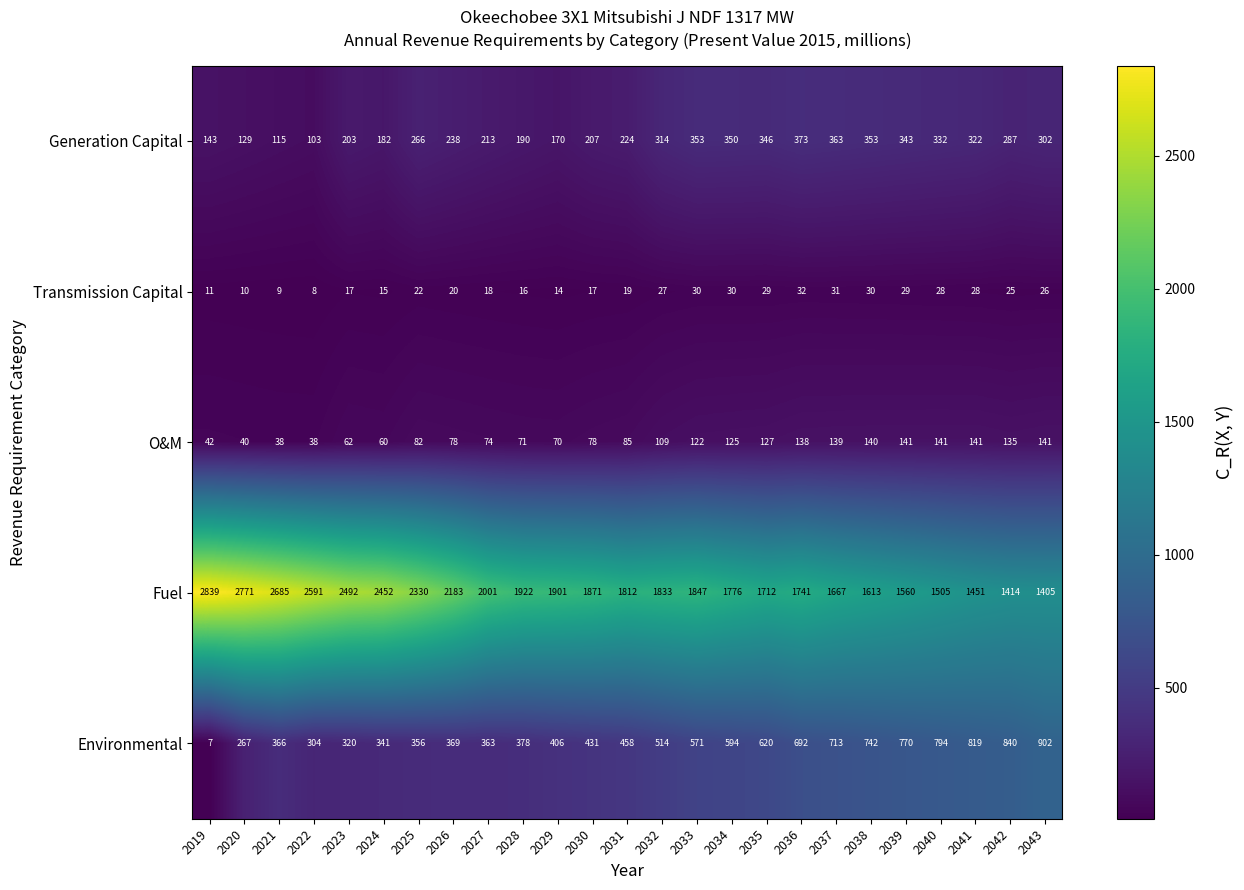

Is it true that O&M equals 188 at 2036?

False